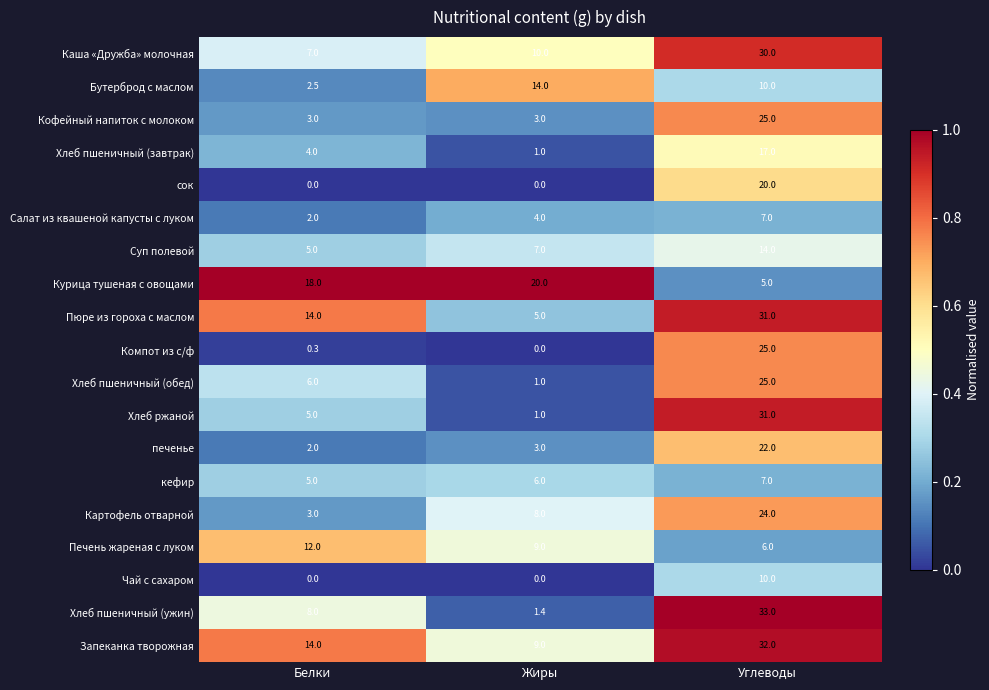

Is it true that Курица тушеная с овощами equals 3.5 at Углеводы?

False